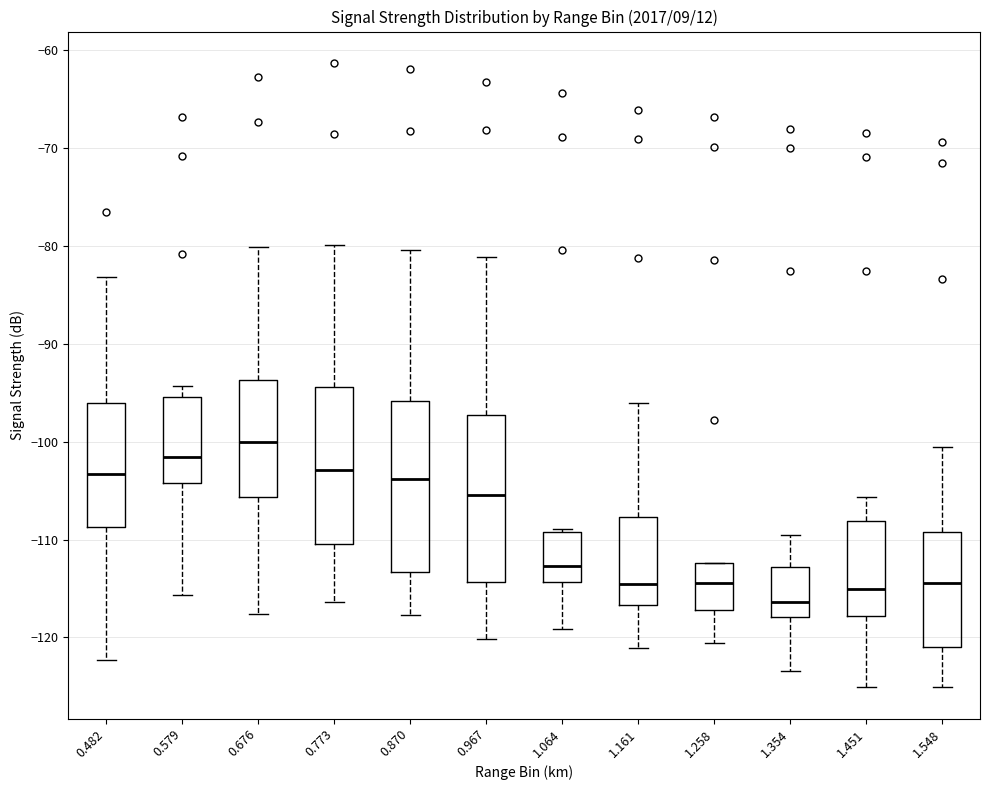

Reading left to right, transcribe this box plot: for each box, give where its median line is, the range the box spans, and where its two whiskers end, as read against the y-axis. The values are not printed on the chart, so give them approximately, as read against the axis.

0.482: median -103, box -109 to -96, whiskers -122 to -83
0.579: median -102, box -104 to -95, whiskers -116 to -94
0.676: median -100, box -106 to -94, whiskers -118 to -80
0.773: median -103, box -110 to -94, whiskers -116 to -80
0.870: median -104, box -113 to -96, whiskers -118 to -80
0.967: median -105, box -114 to -97, whiskers -120 to -81
1.064: median -113, box -114 to -109, whiskers -119 to -109
1.161: median -114, box -117 to -108, whiskers -121 to -96
1.258: median -114, box -117 to -112, whiskers -121 to -112
1.354: median -116, box -118 to -113, whiskers -123 to -109
1.451: median -115, box -118 to -108, whiskers -125 to -106
1.548: median -114, box -121 to -109, whiskers -125 to -100